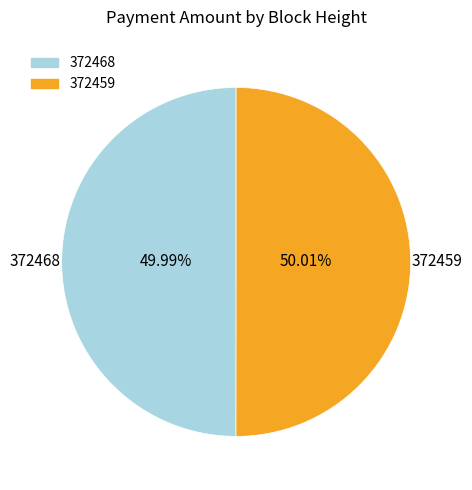

Is there any slice that represents more than half of the pie?

Yes